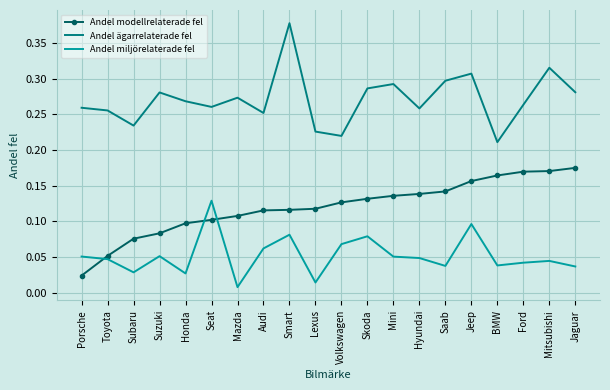

Count the number of categories in the chart.

20